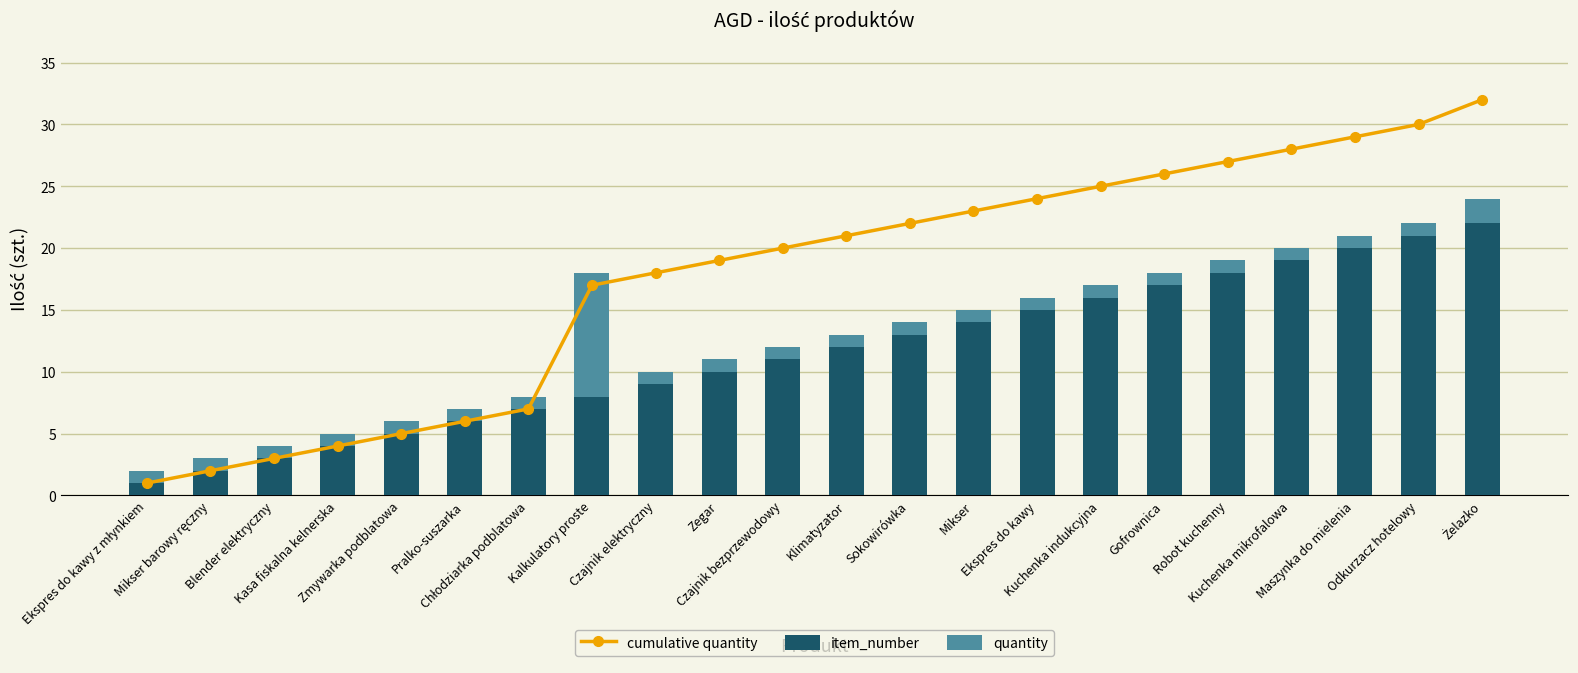

At which label does item_number reach its peak?

Żelazko